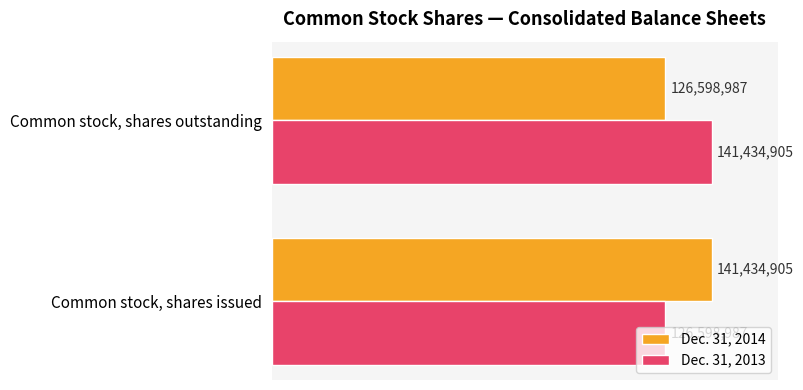

What are all the series names shown in the legend?

Dec. 31, 2014, Dec. 31, 2013